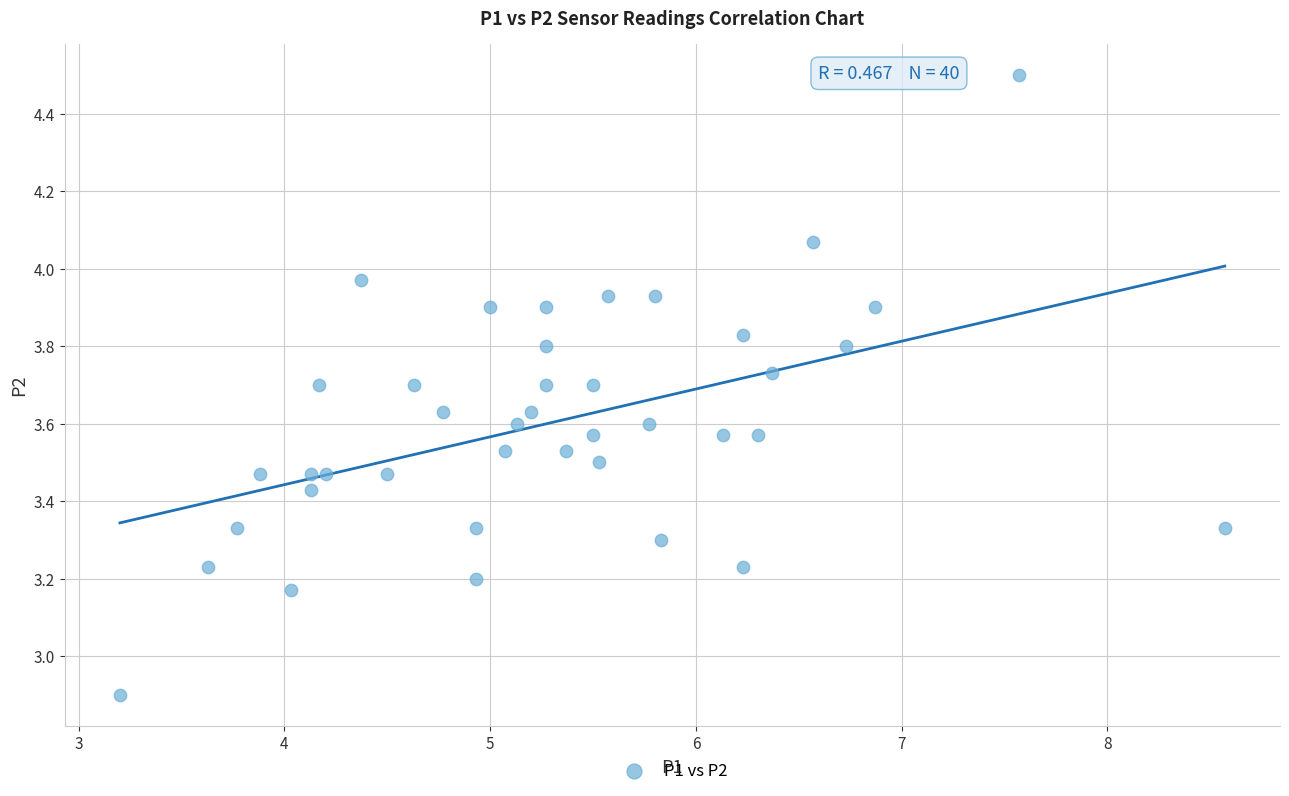

What Y value in the scatter plot is closest to 3?

2.9